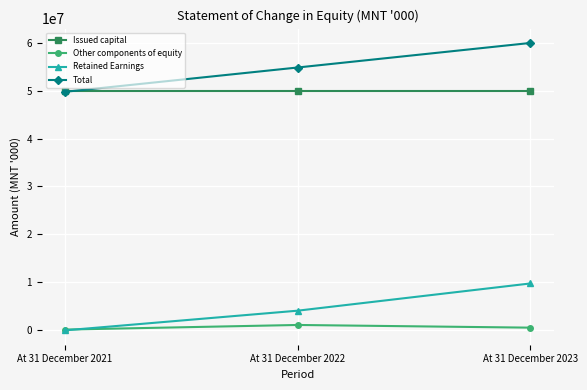

How many data points in Retained Earnings are less than 3965117?

1